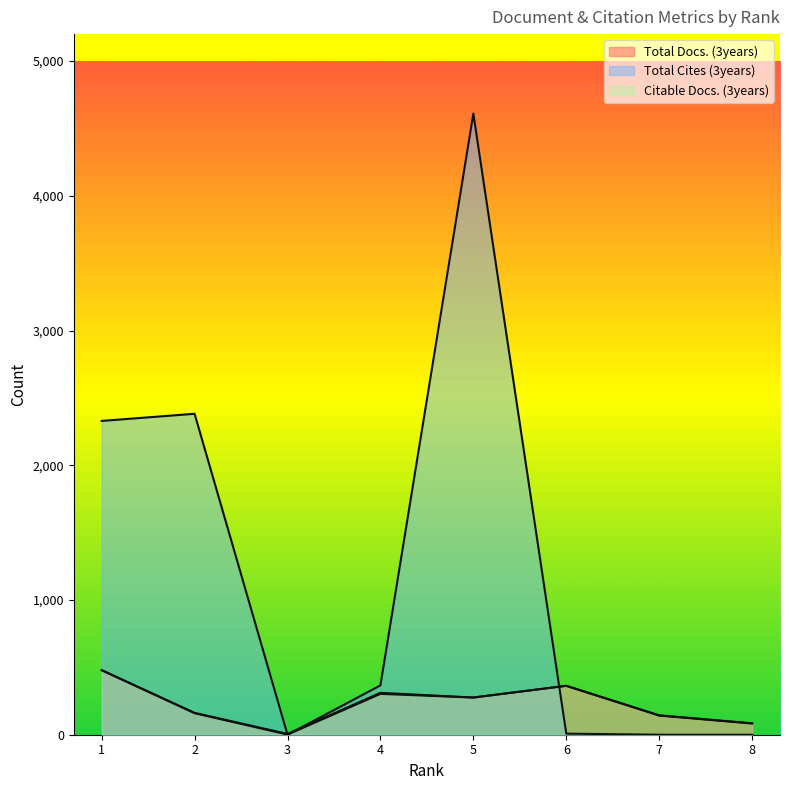

What is the value of the Total Docs. (3years) point at the 8th from the left?

85